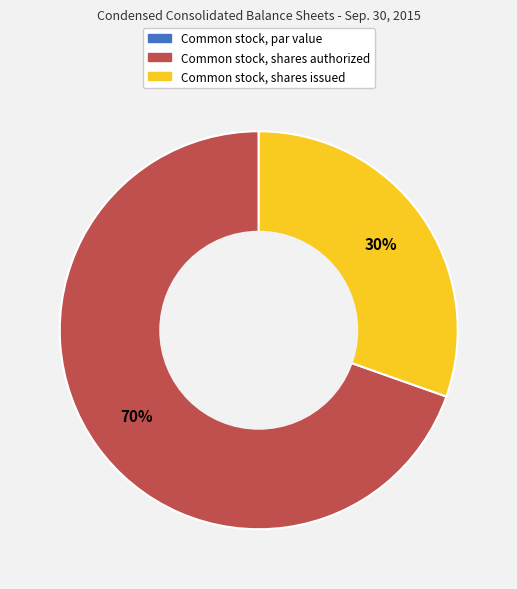

To the nearest percent, what percentage of the pie is Common stock, shares authorized?

70%